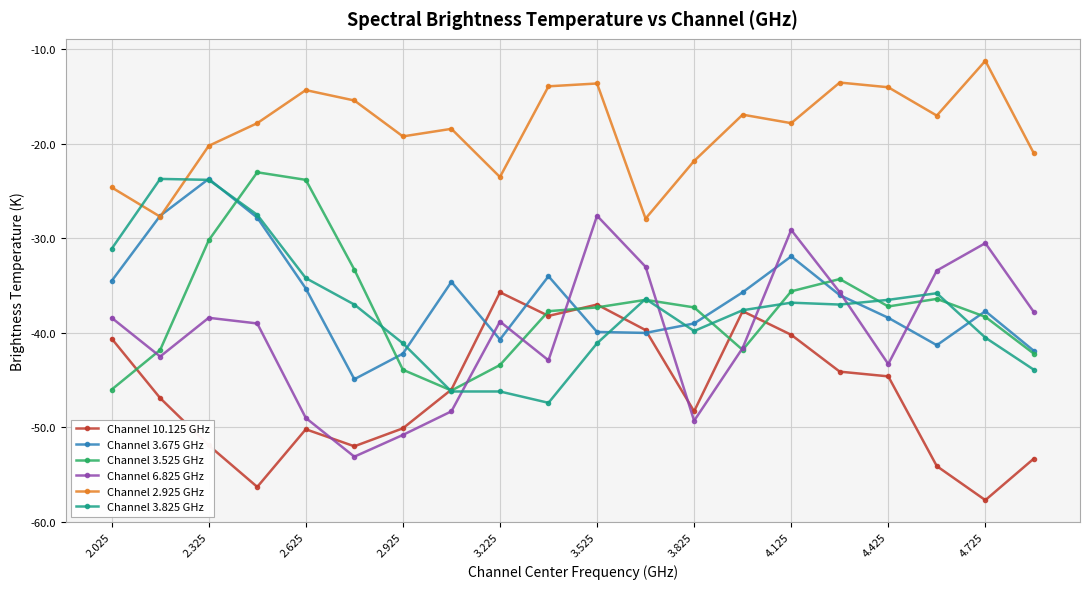

What is the minimum value shown in the chart?

-57.7